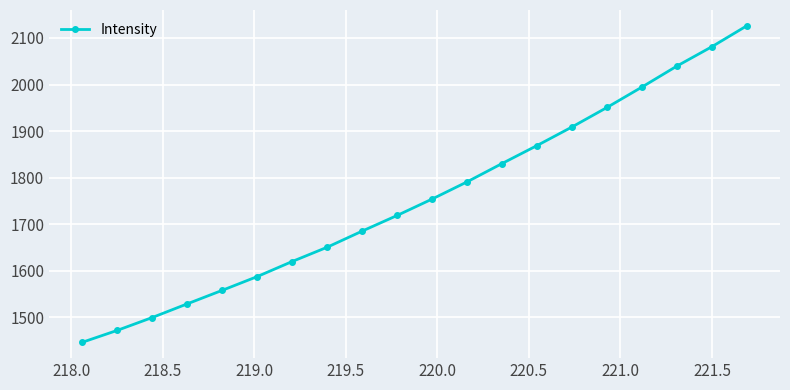

How many data points does each series have?

20